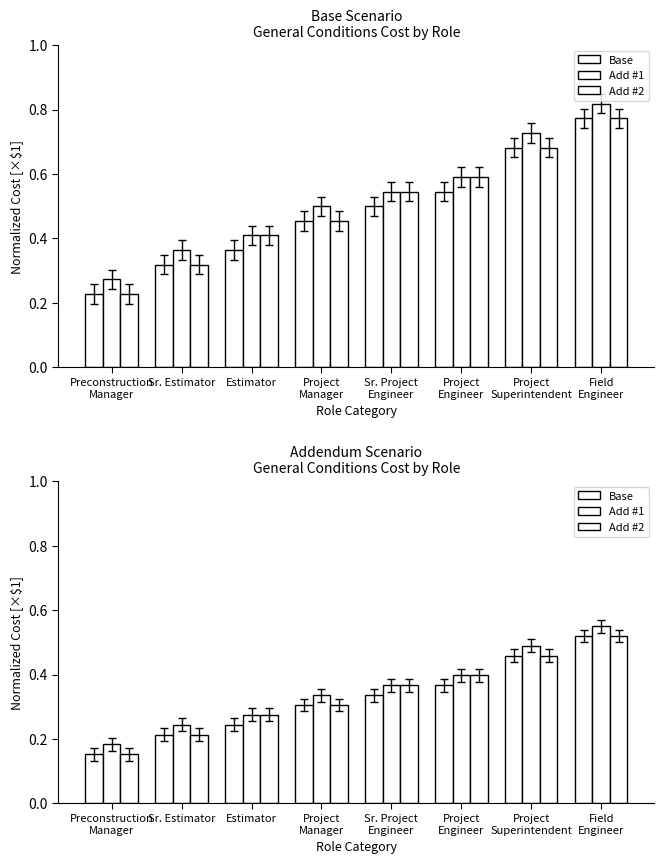

Which category has the lowest value in the Base series?

Preconstruction
Manager